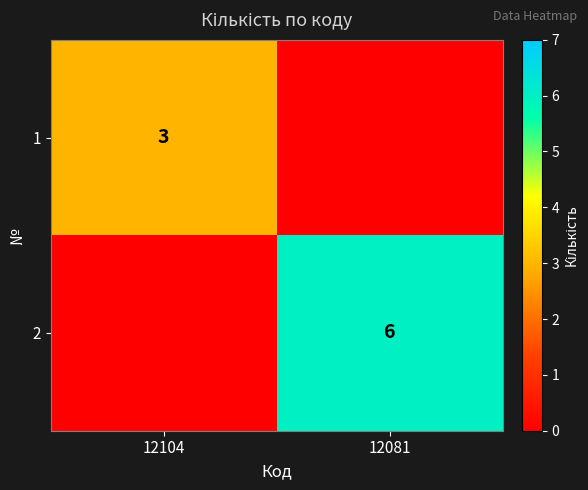

The value of 2 at 12081 is 6. True or false?

True